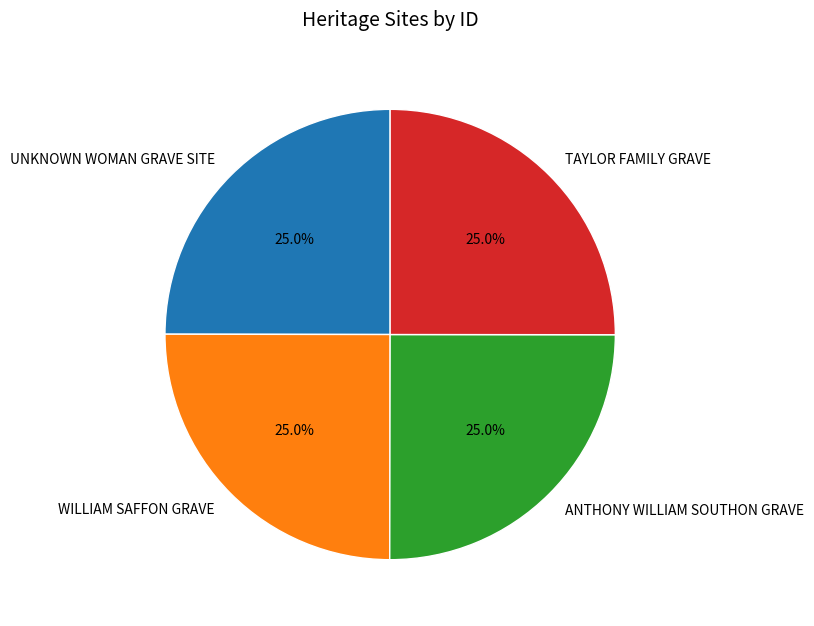

To the nearest percent, what portion does WILLIAM SAFFON GRAVE represent?

25%